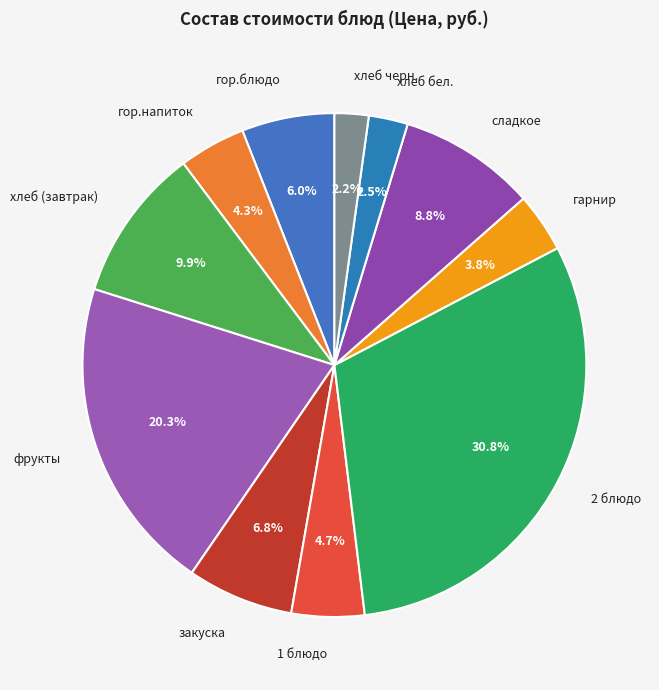

Which category has the biggest portion of the pie?

2 блюдо